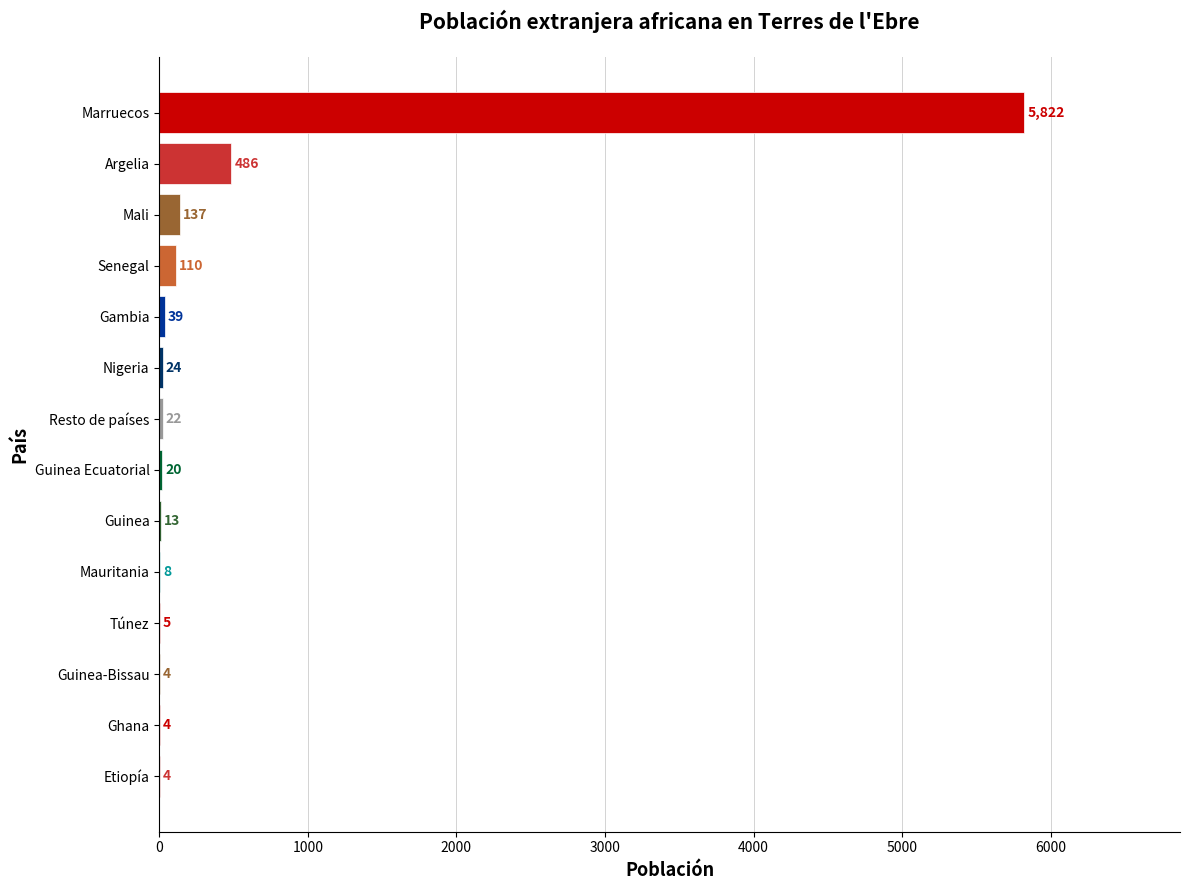

What is the maximum value shown in the chart?

5822